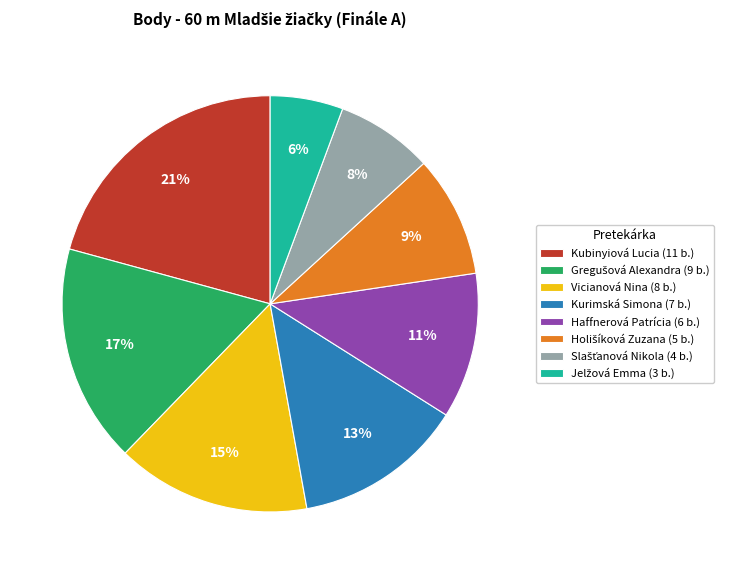

Does Kubinyiová Lucia (11 b.) represent more than half of the total?

No